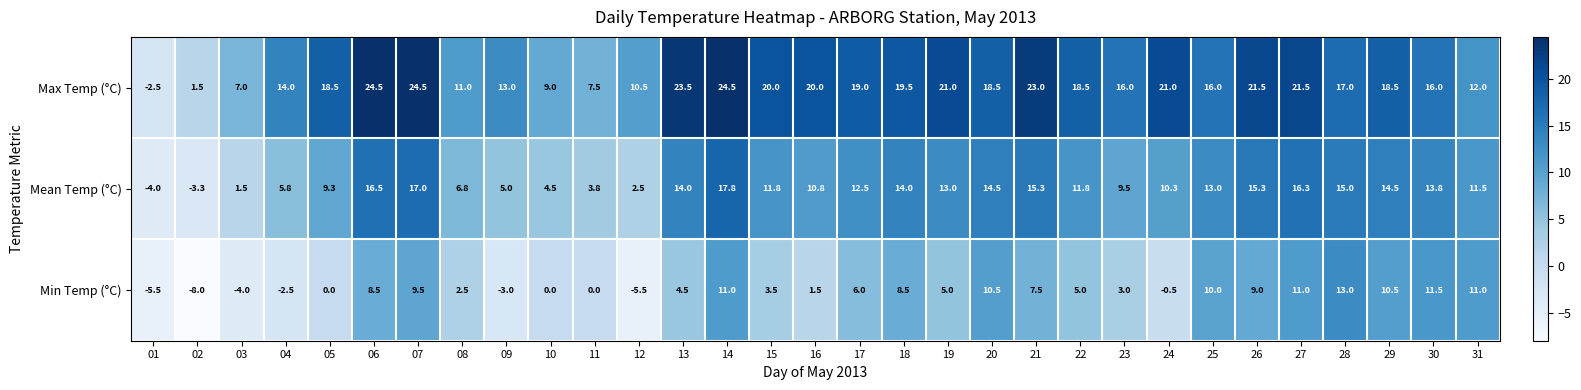

How many data points does each series have?

31